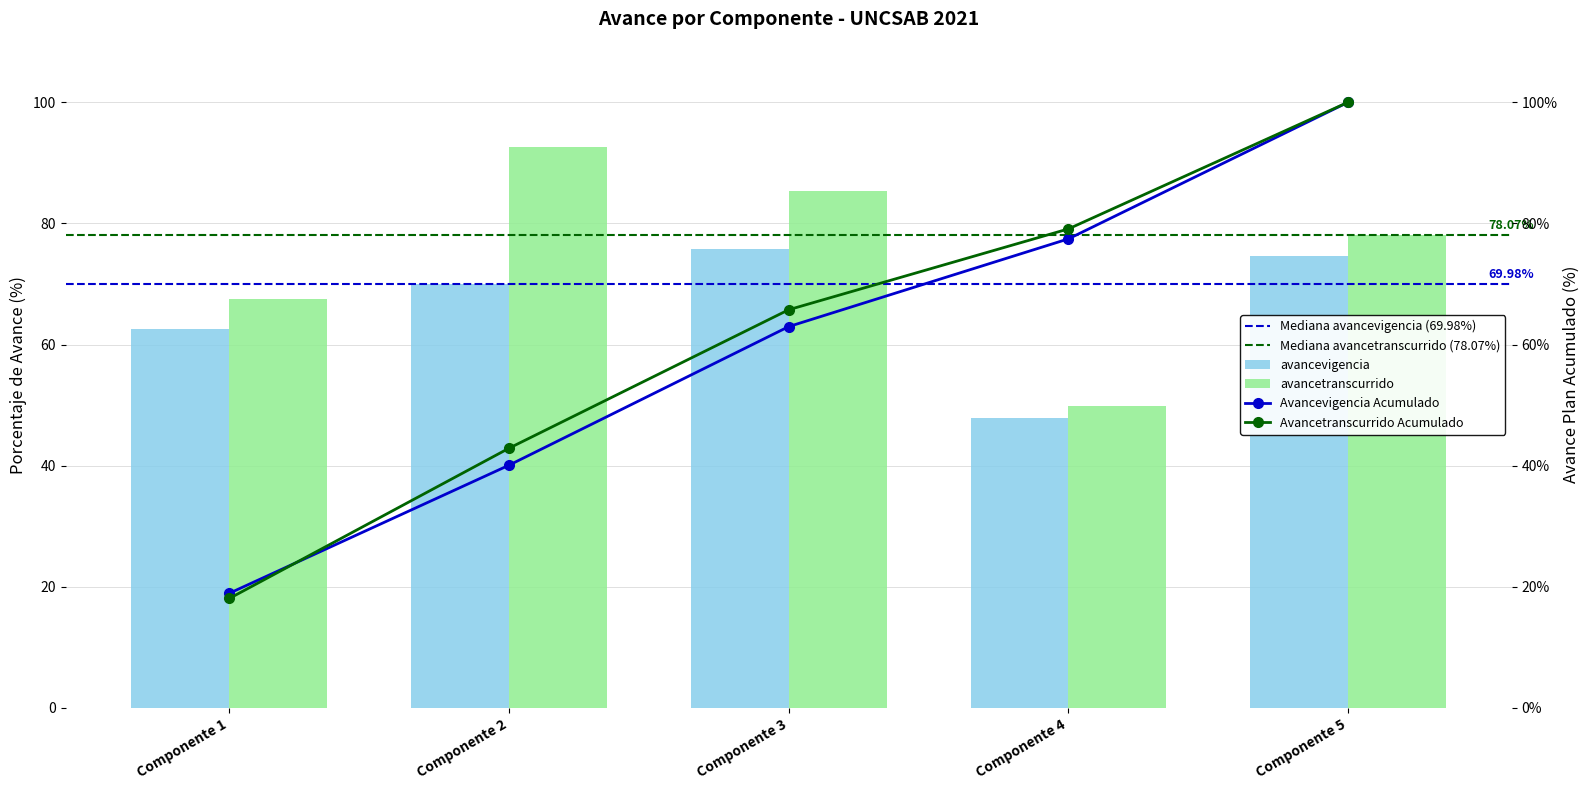

Where does the avancevigencia series first go above 69?

Componente 2